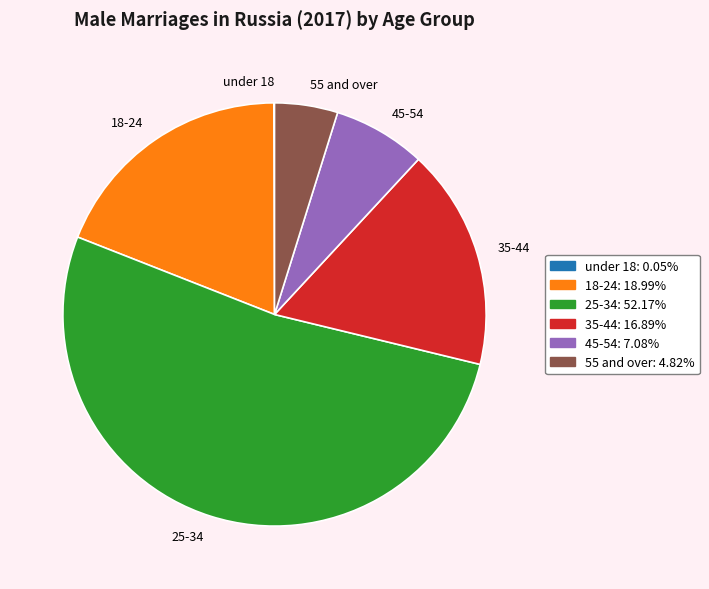

Approximately how many times larger is the value at 55 and over compared to 18-24?

0.3